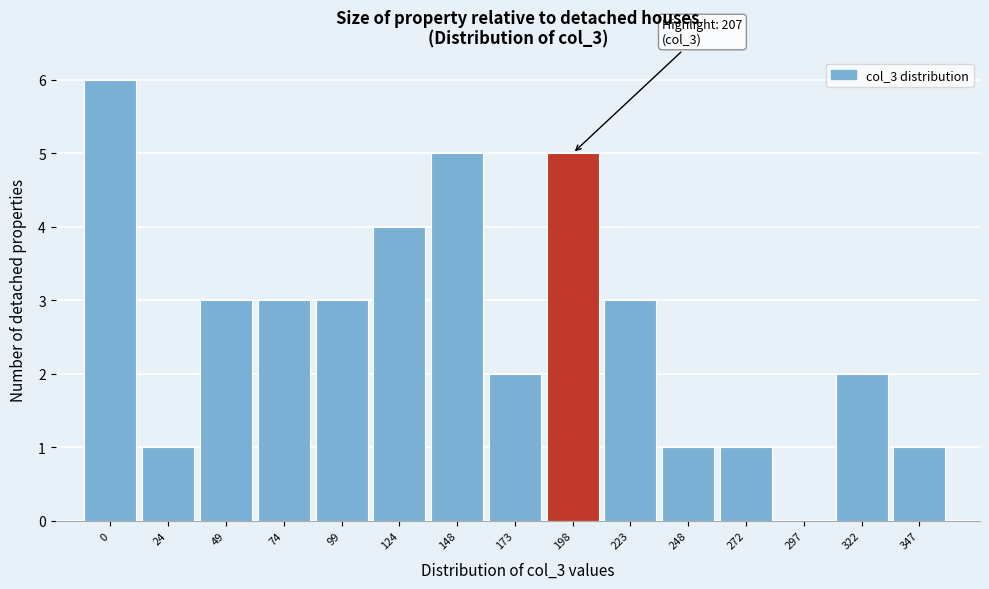

Reading left to right, what are all the values shown in this chart?

0=6	24=1	49=3	74=3	99=3	124=4	148=5	173=2	198=5	223=3	248=1	272=1	297=0	322=2	347=1